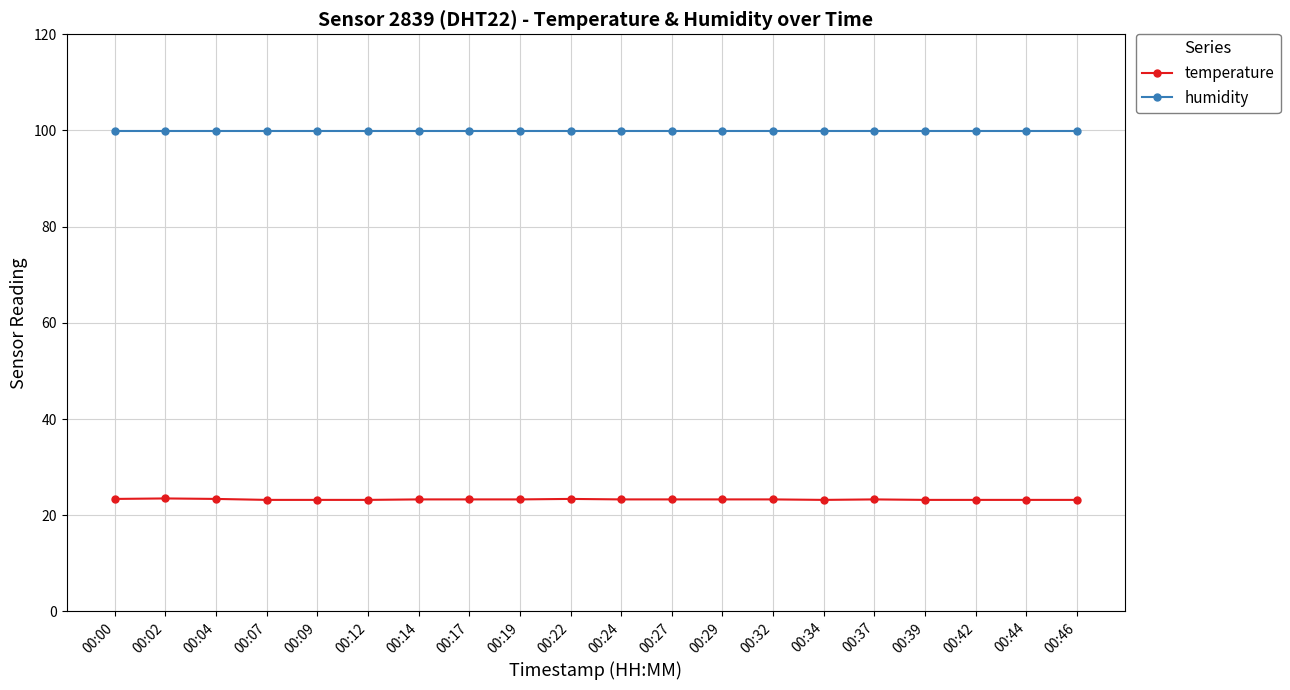

Rank the series at 00:24 from lowest to highest value.

temperature, humidity